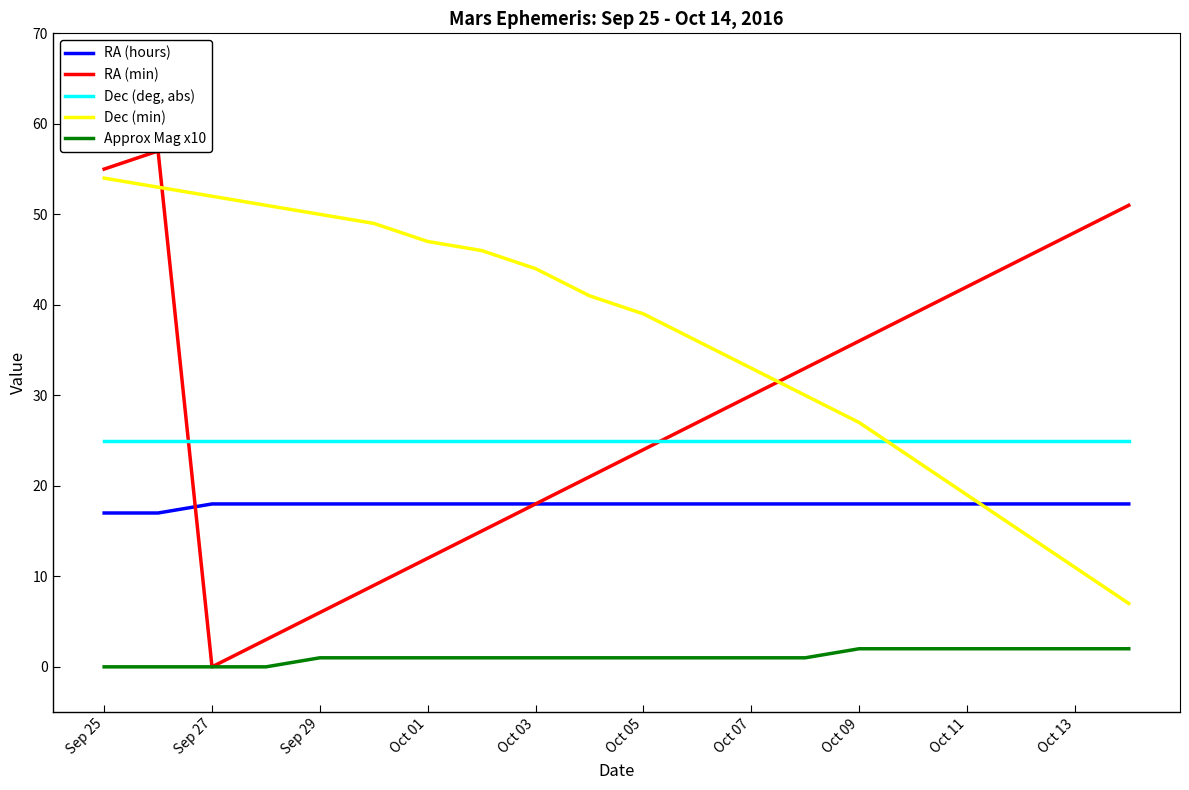

How many distinct data groups are displayed?

5